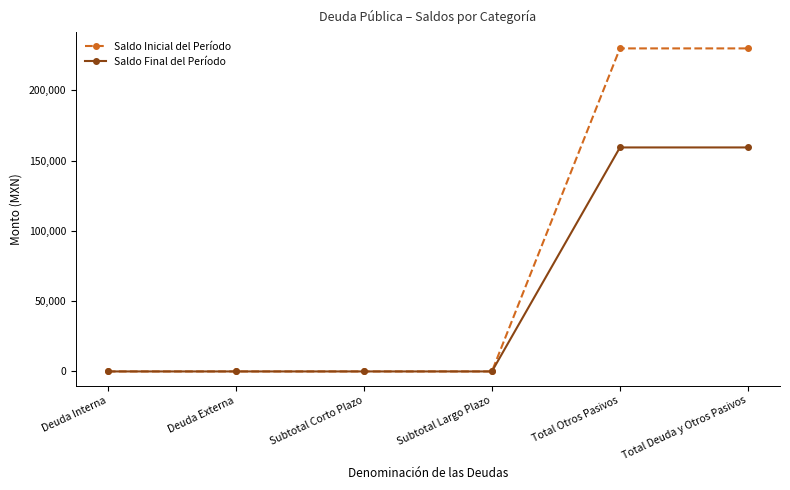

At how many categories does at least one series exceed 37122?

2